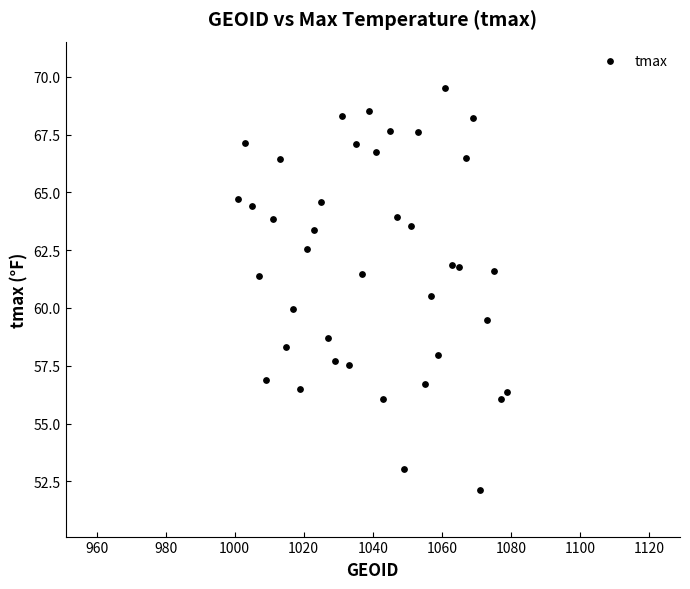

What is the range of X values (max minus min)?

78.0